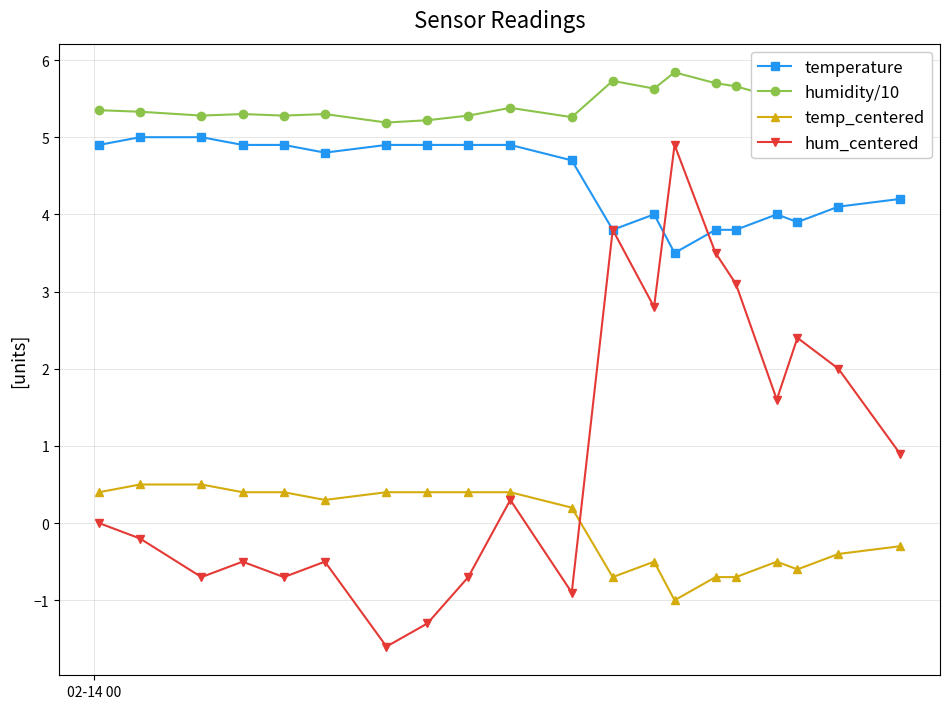

How many interior local valleys does the hum_centered series have?

6